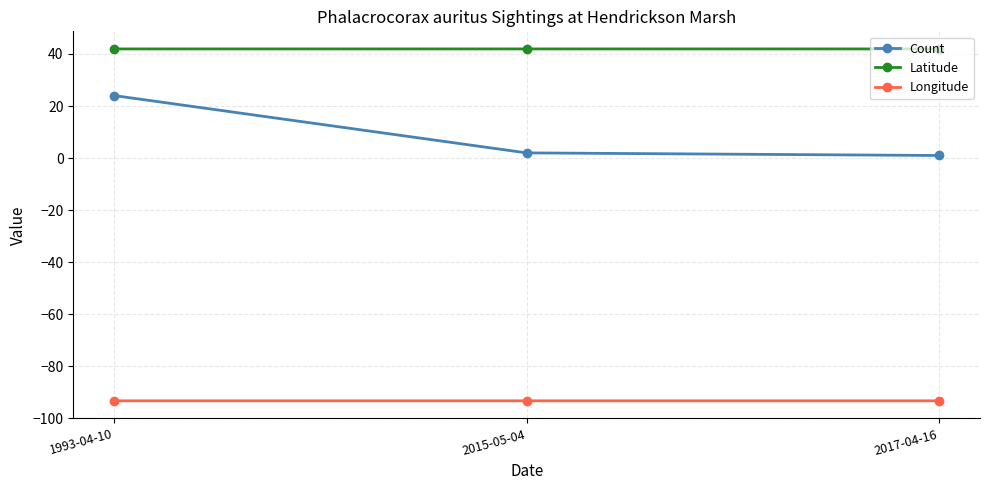

What is the lowest value of the Latitude series?

41.9